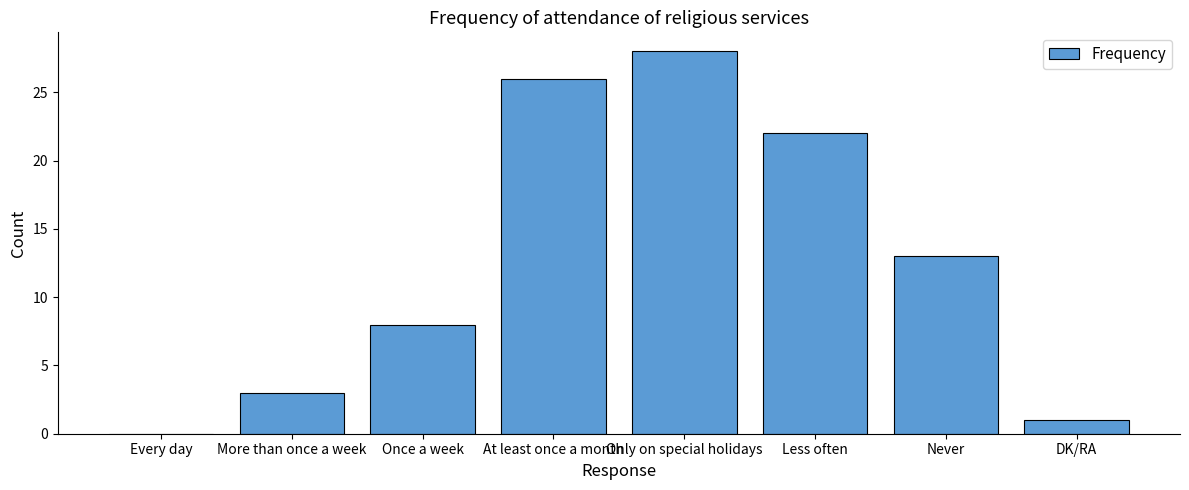

What is the maximum value shown in the chart?

28